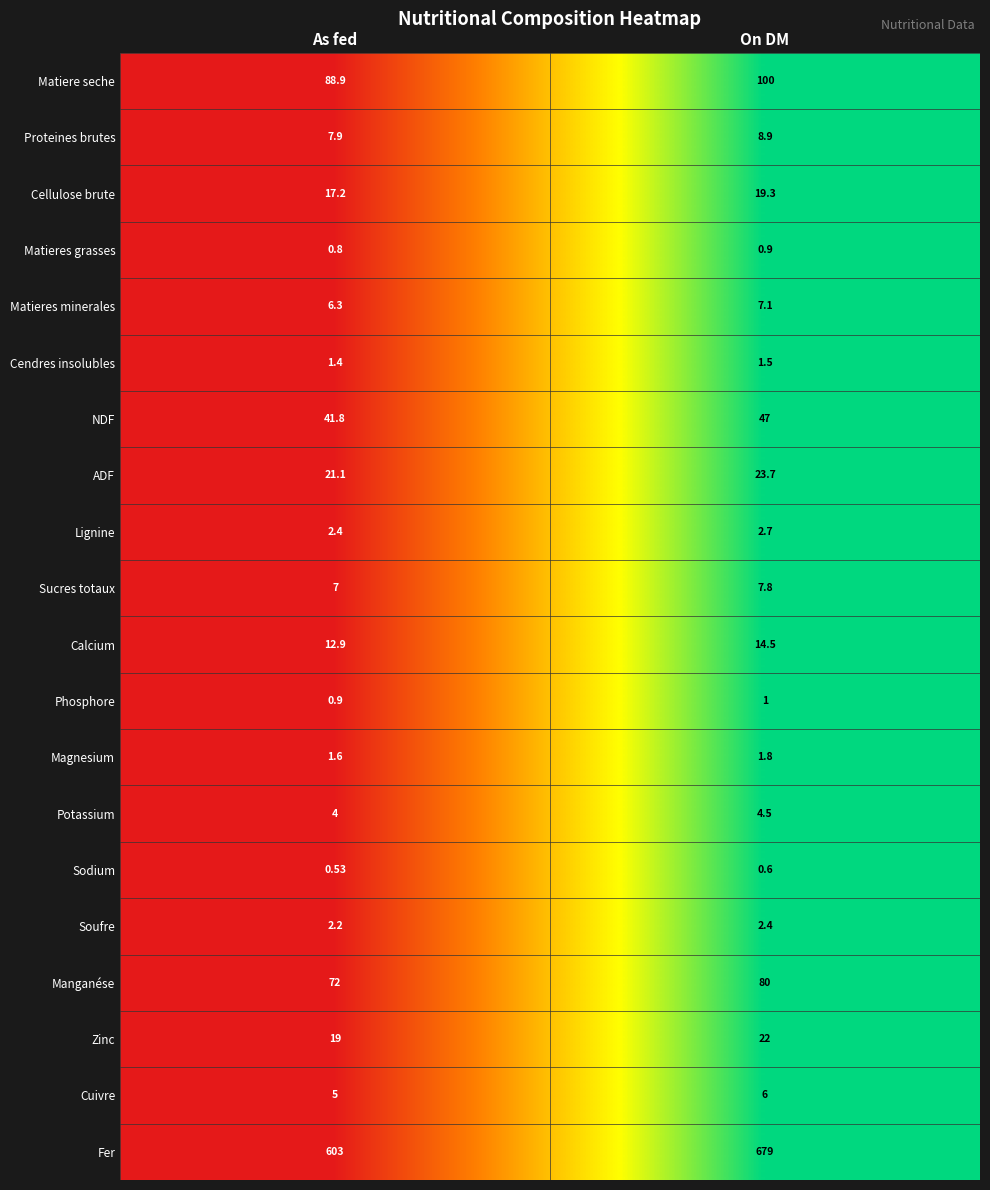

Where is Matieres minerales nearest to the value 6?

As fed